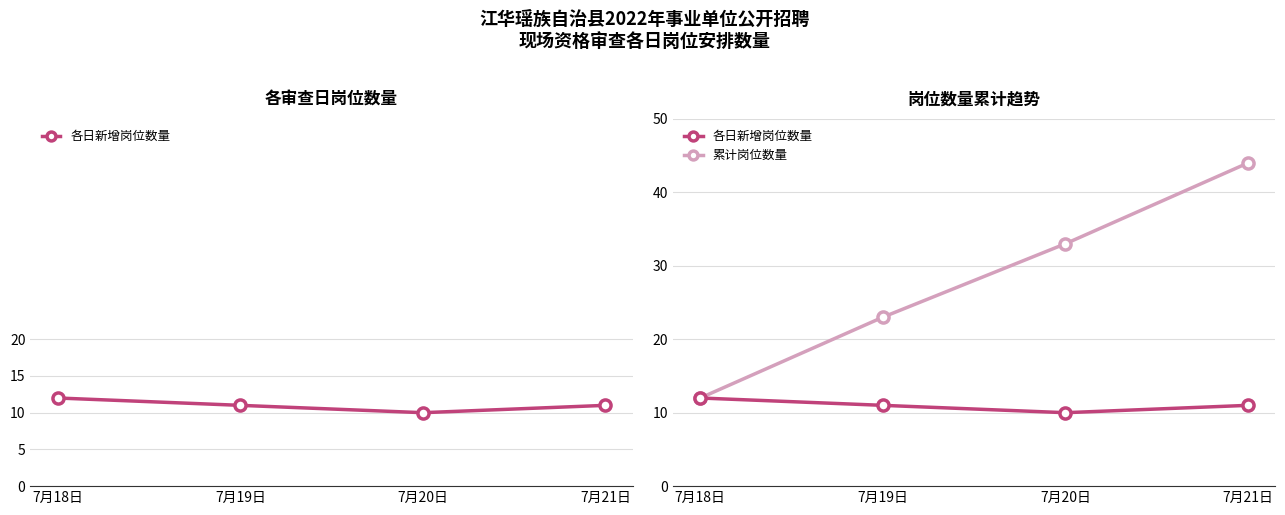

What is the average value of the 各日新增岗位数量 series?

11